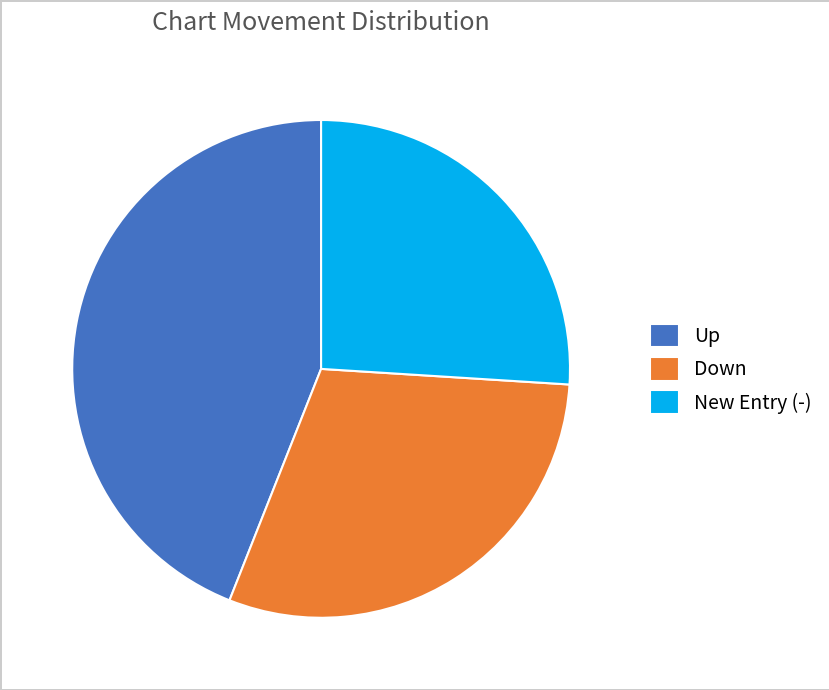

Does any single category account for the majority?

No